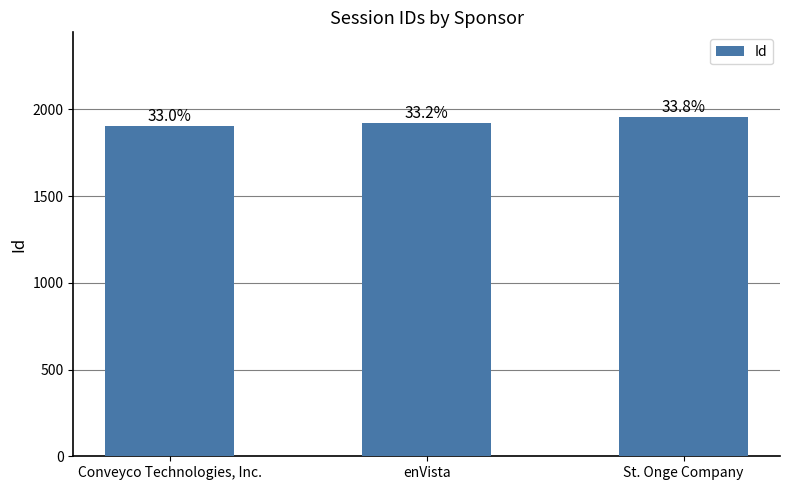

How many bars are there in total?

3